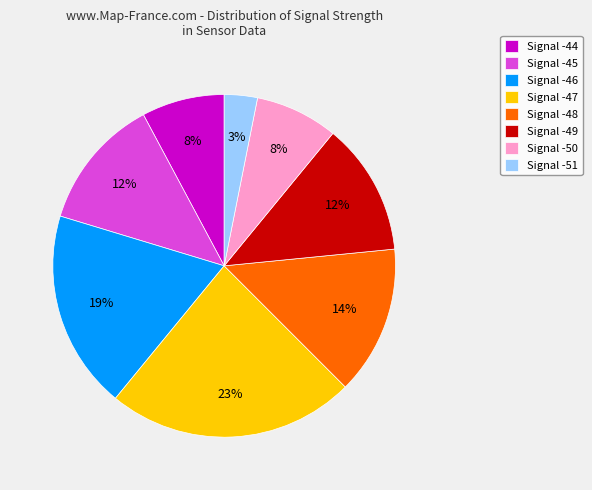

Do Signal -50 and Signal -45 together represent more than half of the pie?

No